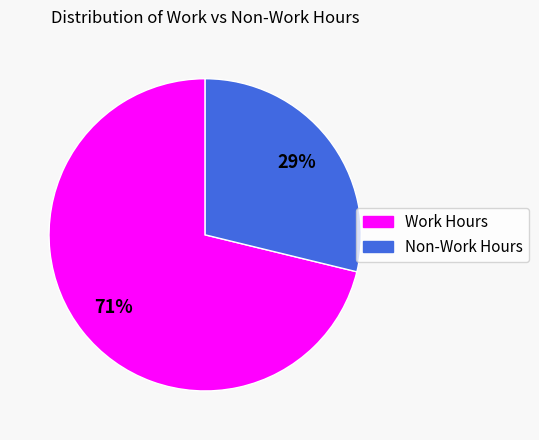

To the nearest percent, what is the difference between the largest and smallest slice percentages?

42%